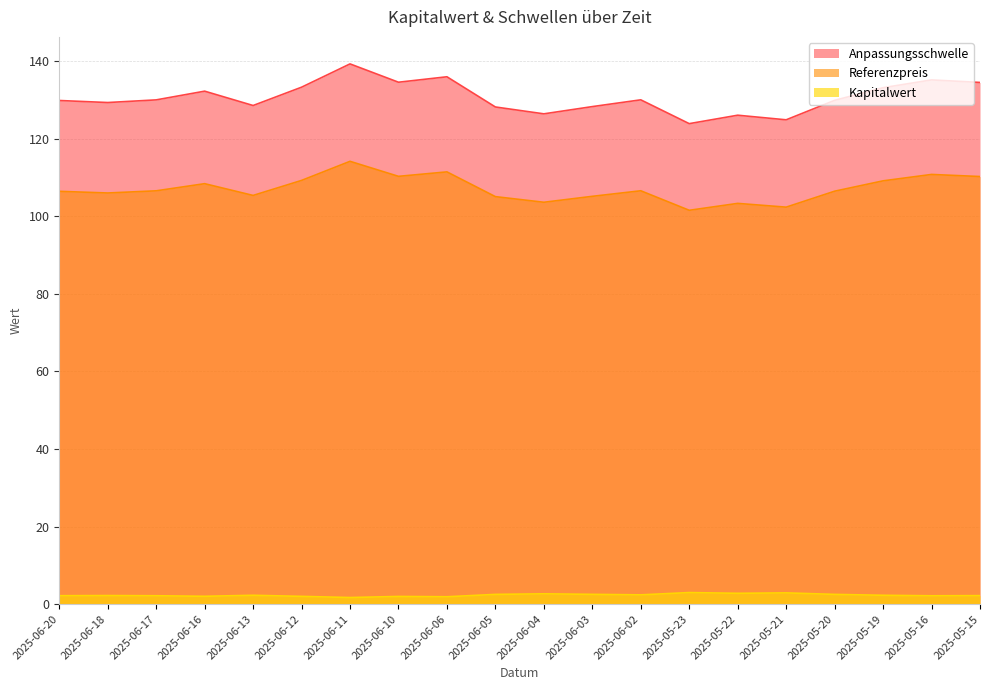

What is the difference between the second highest and minimum values in the Kapitalwert series?

1.2